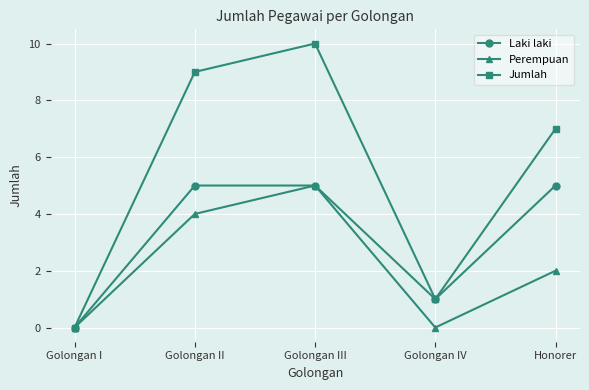

Is the value of Jumlah at Golongan IV greater than the value of Perempuan at Golongan IV?

Yes